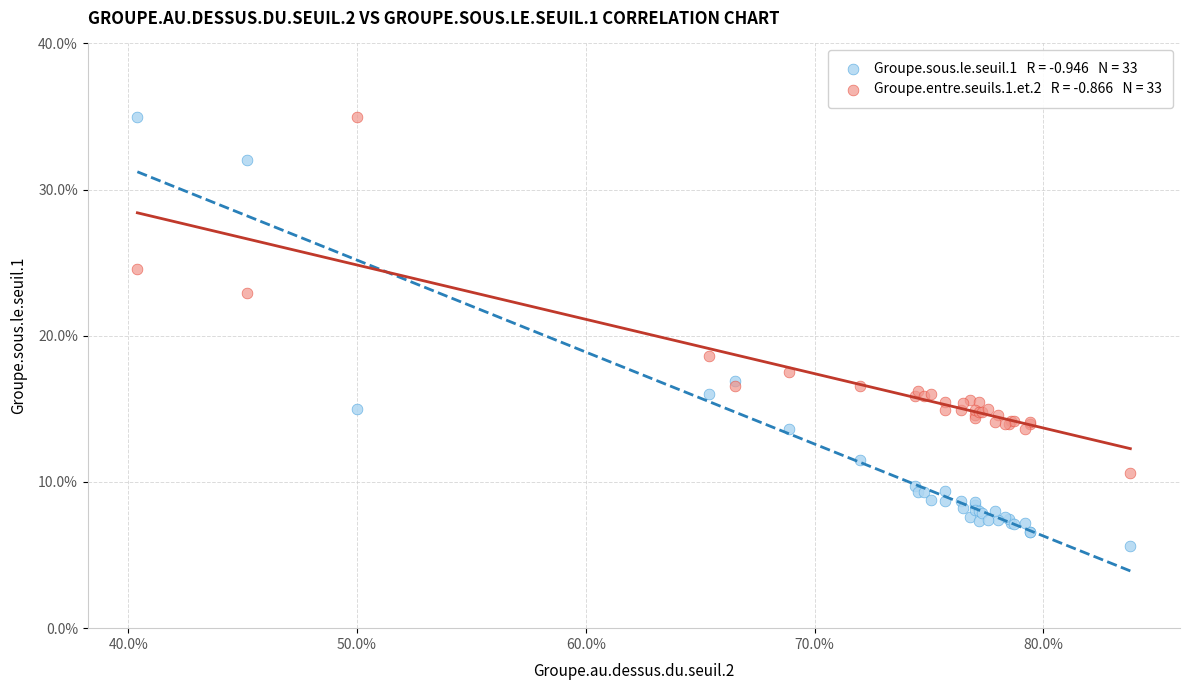

Across all series, what Y value is closest to 20?

18.6